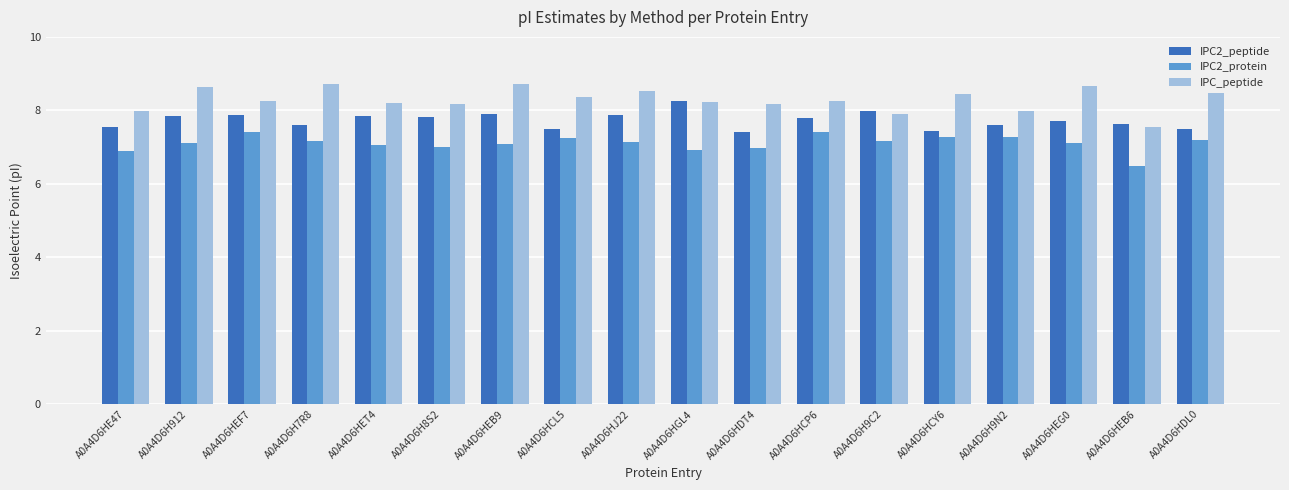

What is the average value of the IPC_peptide series?

8.3